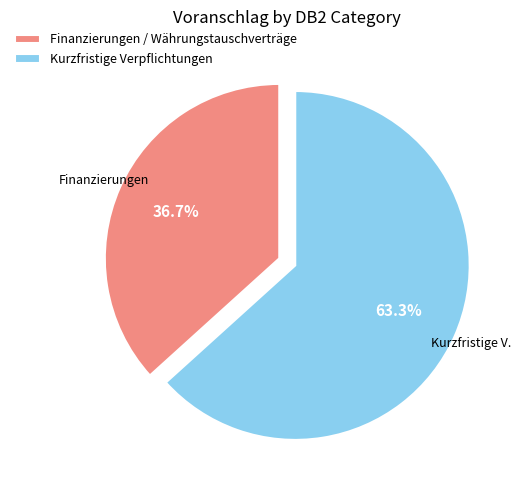

To the nearest percent, what portion does Kurzfristige Verpflichtungen represent?

63%